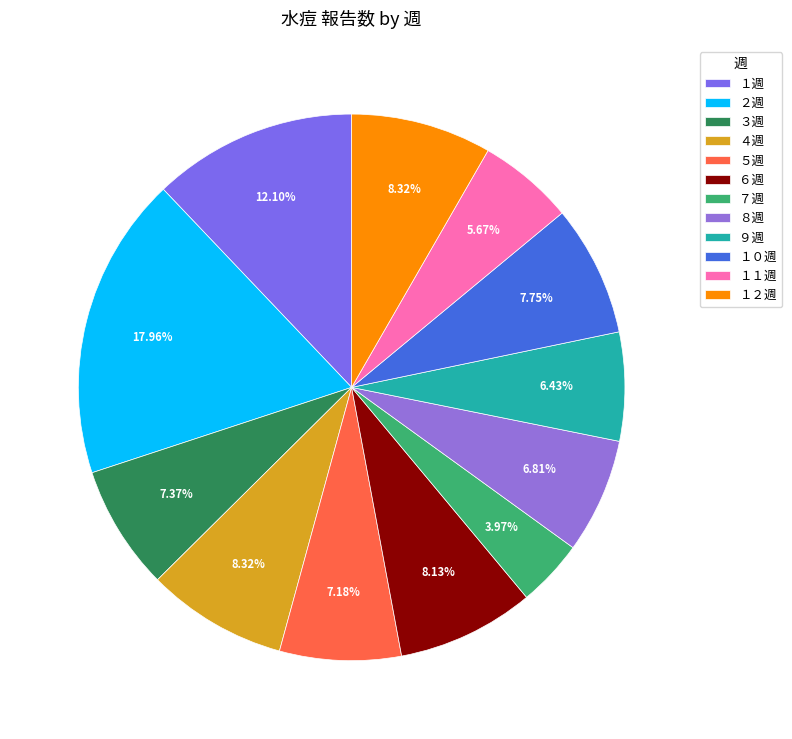

To the nearest percent, what is the average slice percentage?

8%